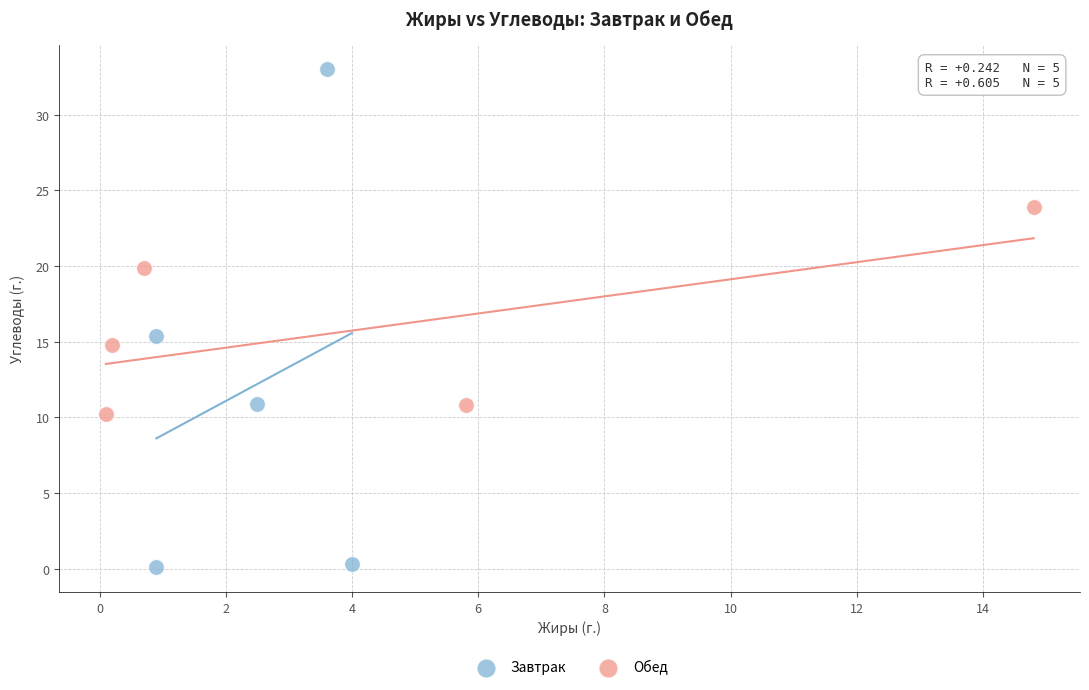

Which series reaches the maximum Y coordinate?

Завтрак